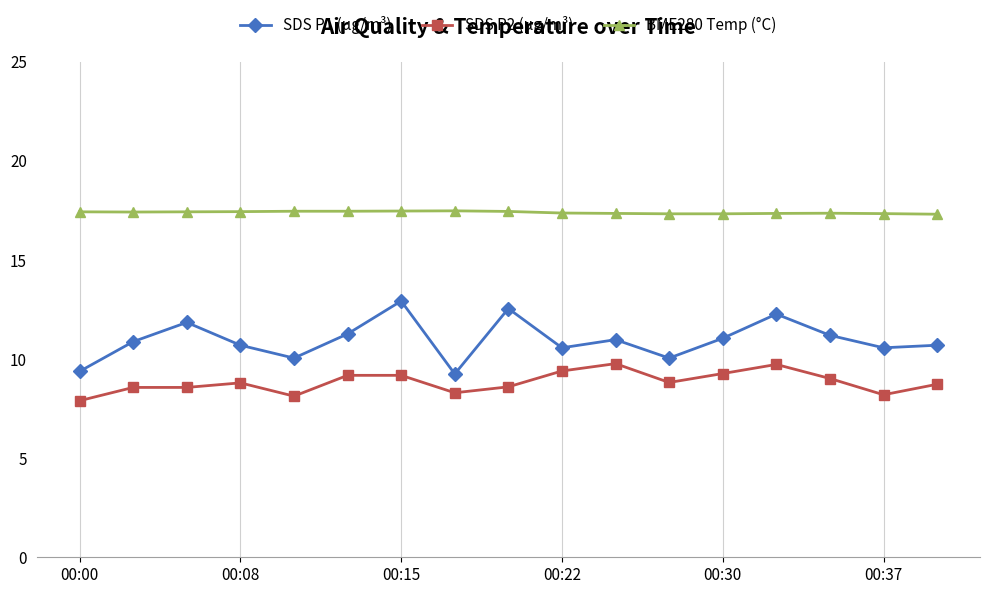

Which series has the largest total across all categories?

BME280 Temp (°C)